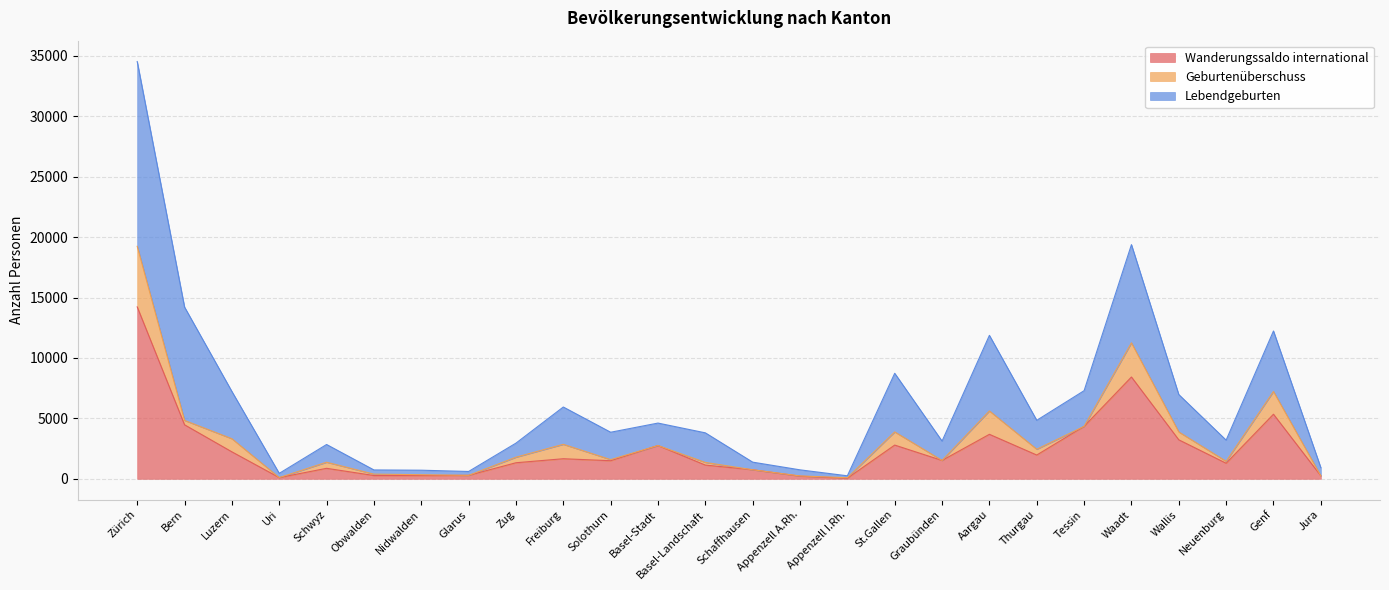

How many data points in Wanderungssaldo international are above 1519?

12